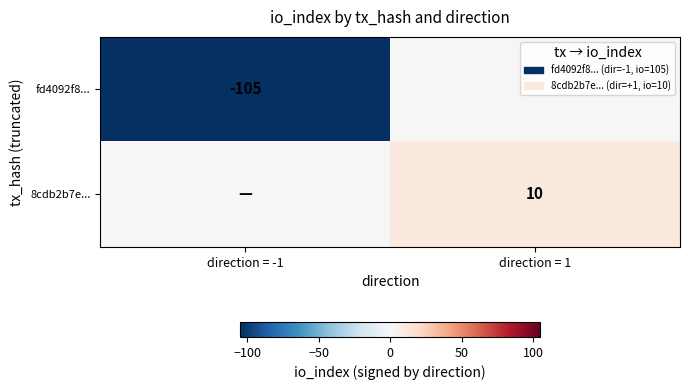

Is the value of 8cdb2b7e... at direction = 1 greater than the value of fd4092f8... at direction = -1?

Yes